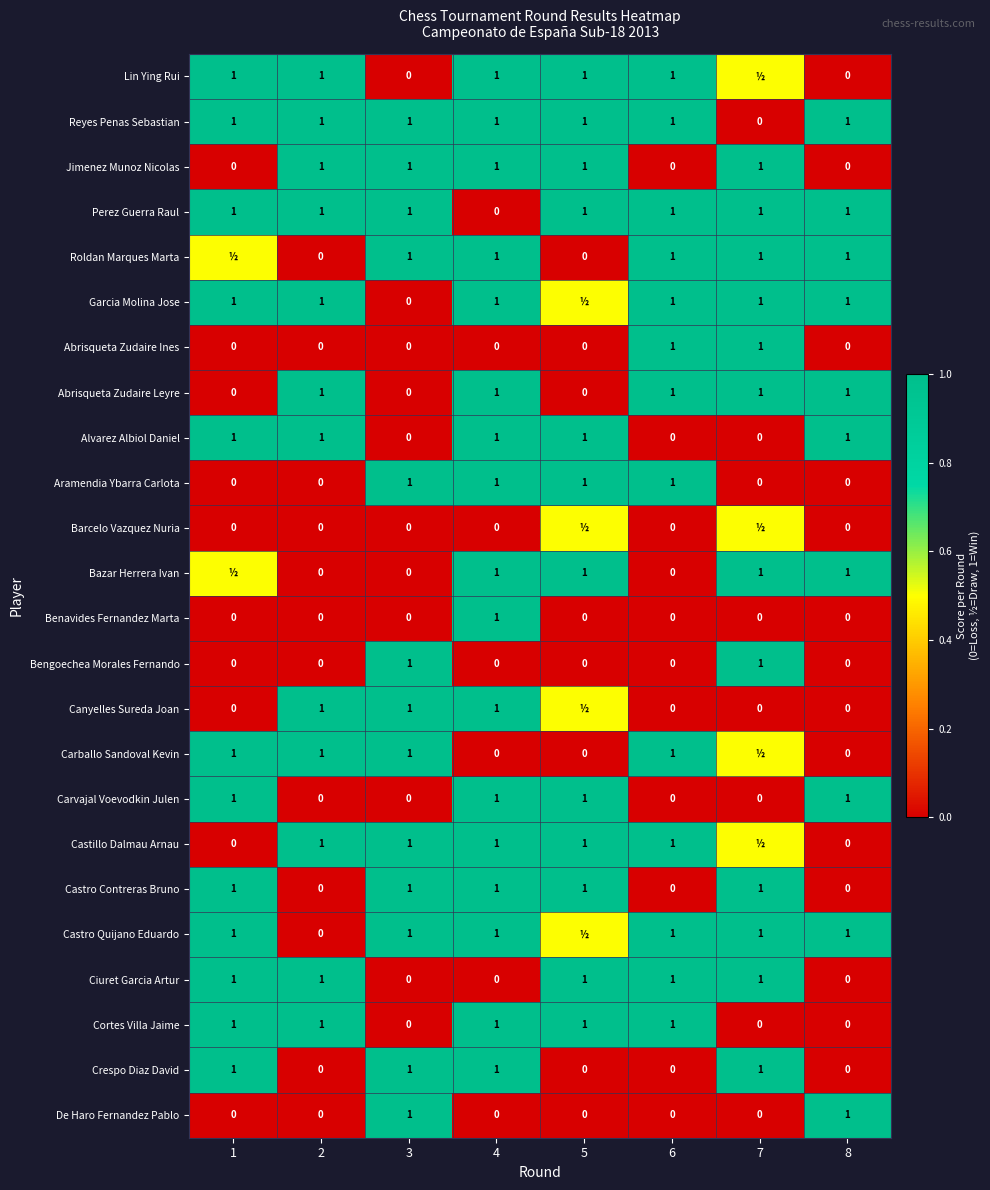

Is it true that Aramendia Ybarra Carlota equals 1.0 at 4?

True